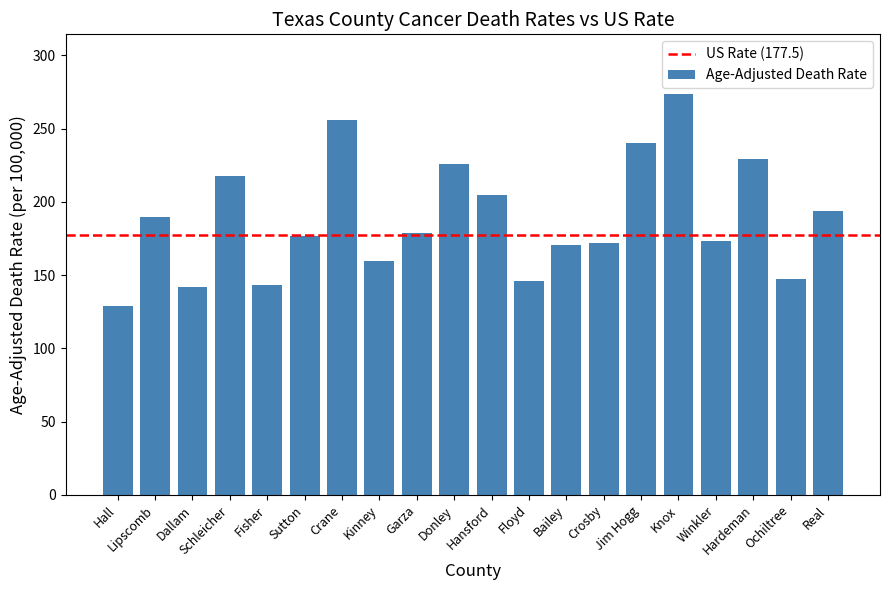

Where does the data first go above 178?

Lipscomb